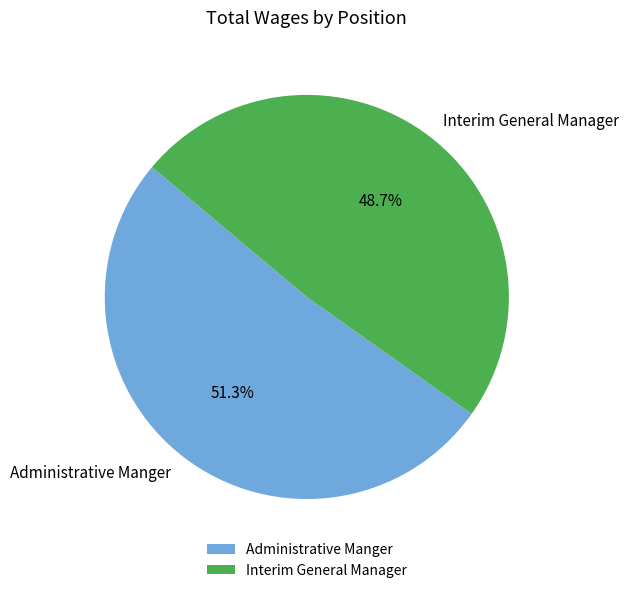

To the nearest percent, what is the difference between the Administrative Manger and Interim General Manager slice percentages?

3%